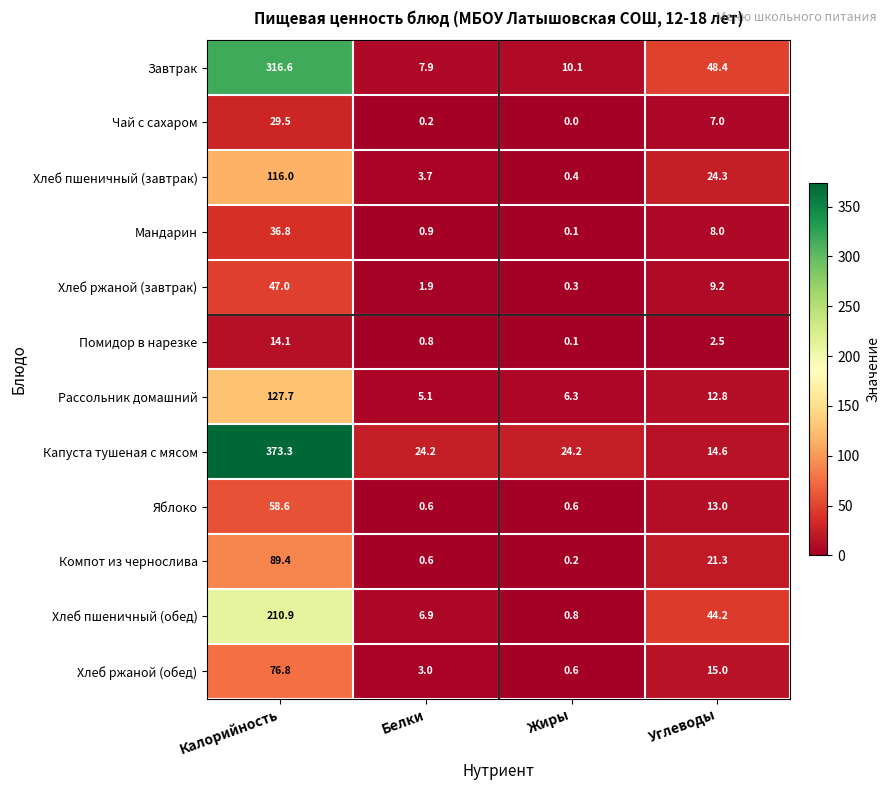

Where does the Хлеб пшеничный (завтрак) series first go above 24?

Калорийность